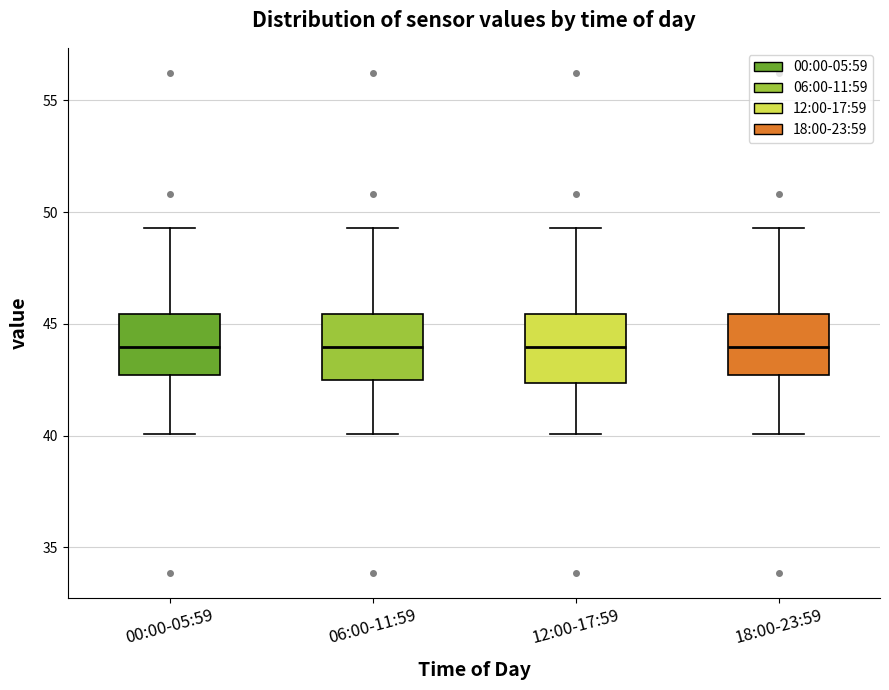

Where is the upper edge of the box for 06:00-11:59 on the y-axis? The values are not printed on the chart, so give them approximately, as read against the axis.

45.5